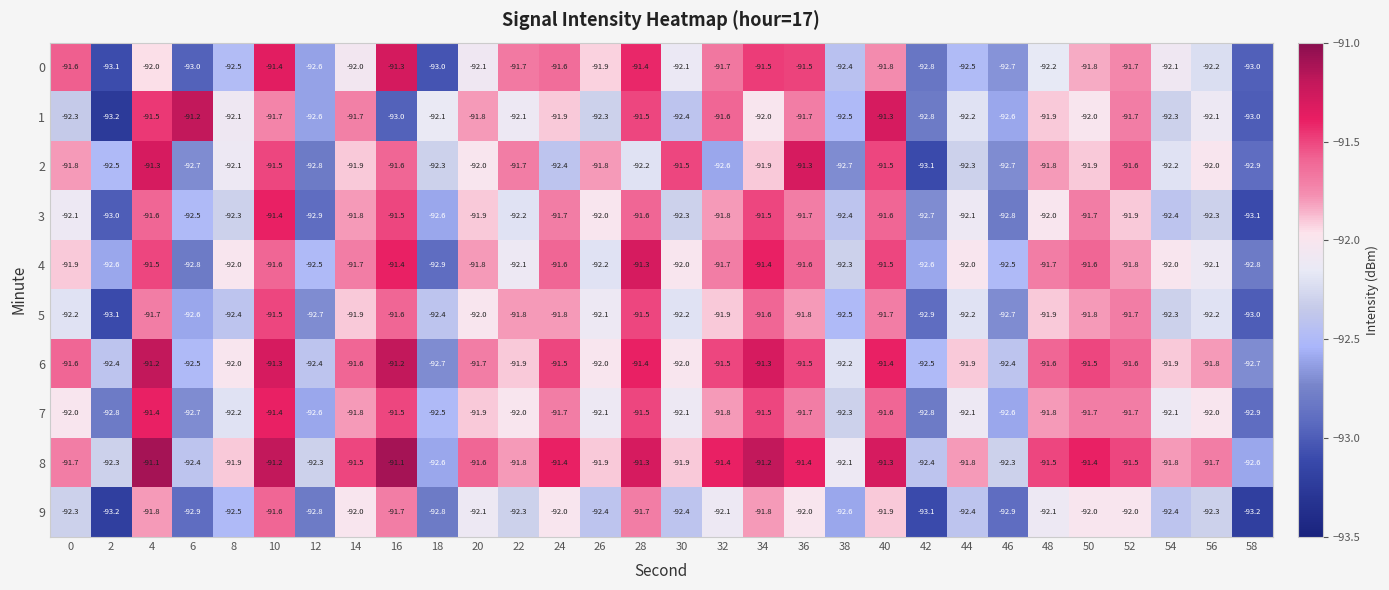

What is the total value across all series at 50?

-917.4